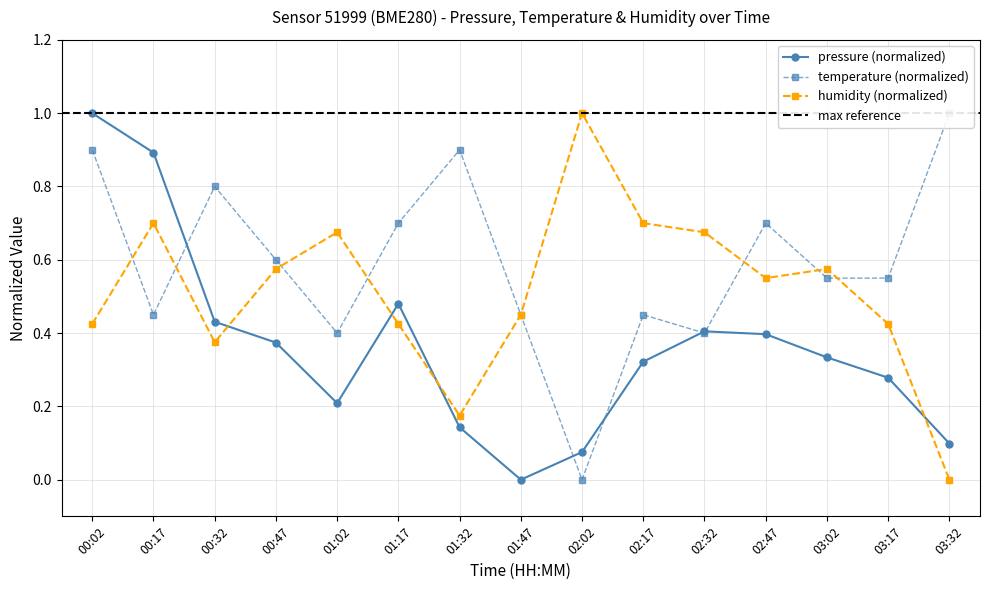

At how many categories does at least one series exceed 0?

15